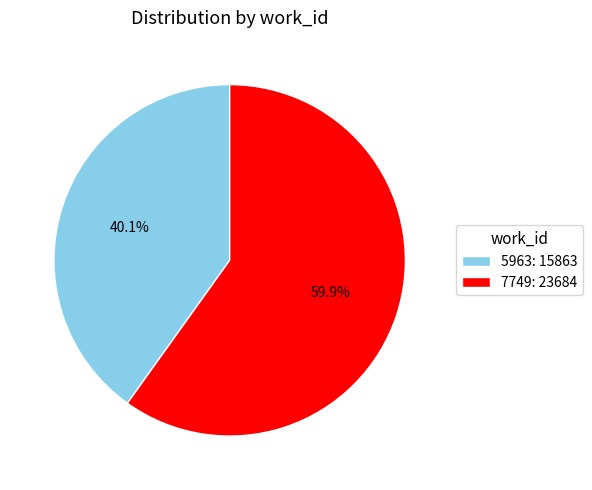

To the nearest percent, what percentage of the pie is 7749?

60%